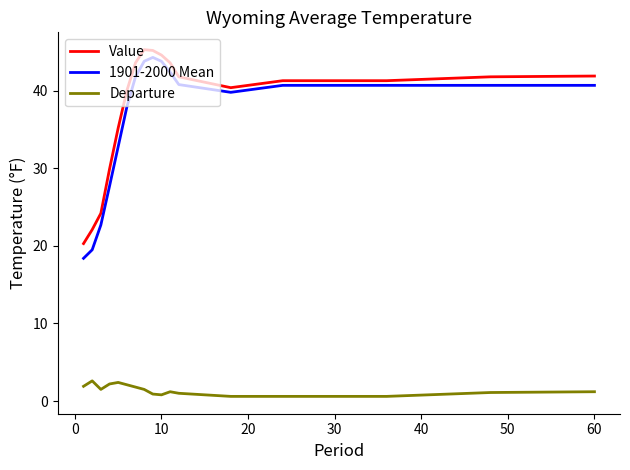

How many lines are shown in the chart?

3